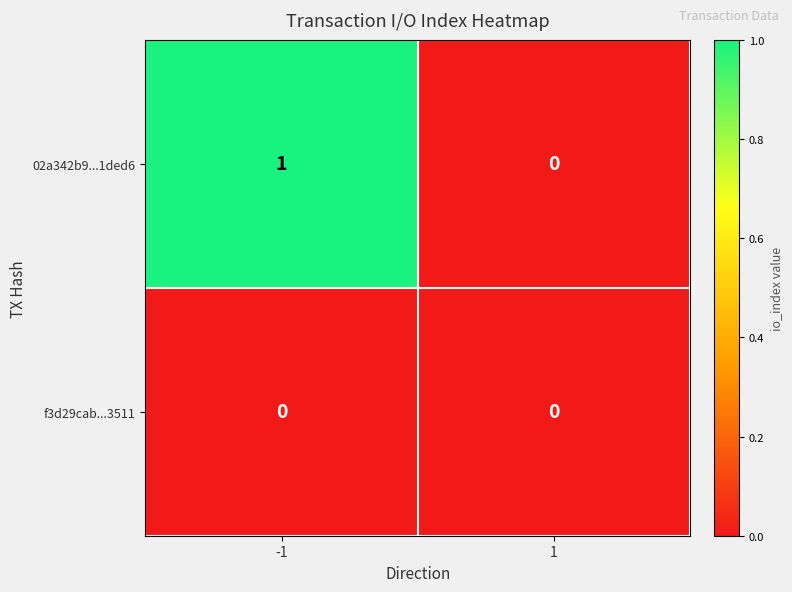

How many distinct data groups are displayed?

2